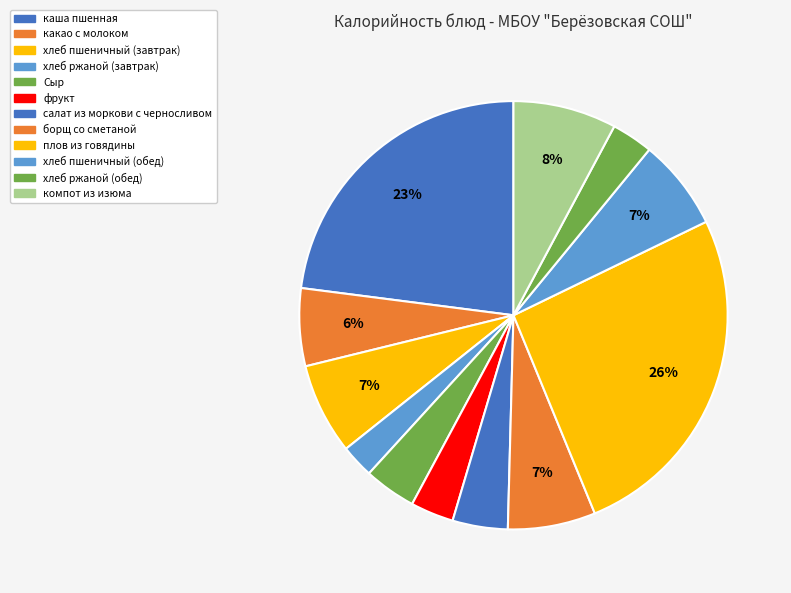

To the nearest percent, what is the difference between the largest and smallest slice percentages?

23%